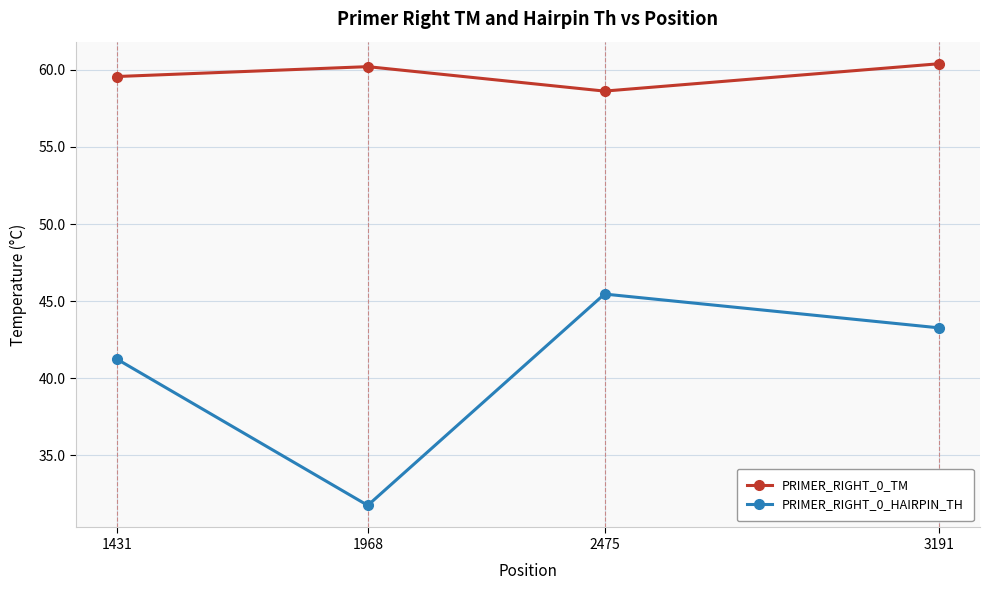

Where is the first local maximum for PRIMER_RIGHT_0_HAIRPIN_TH?

2475